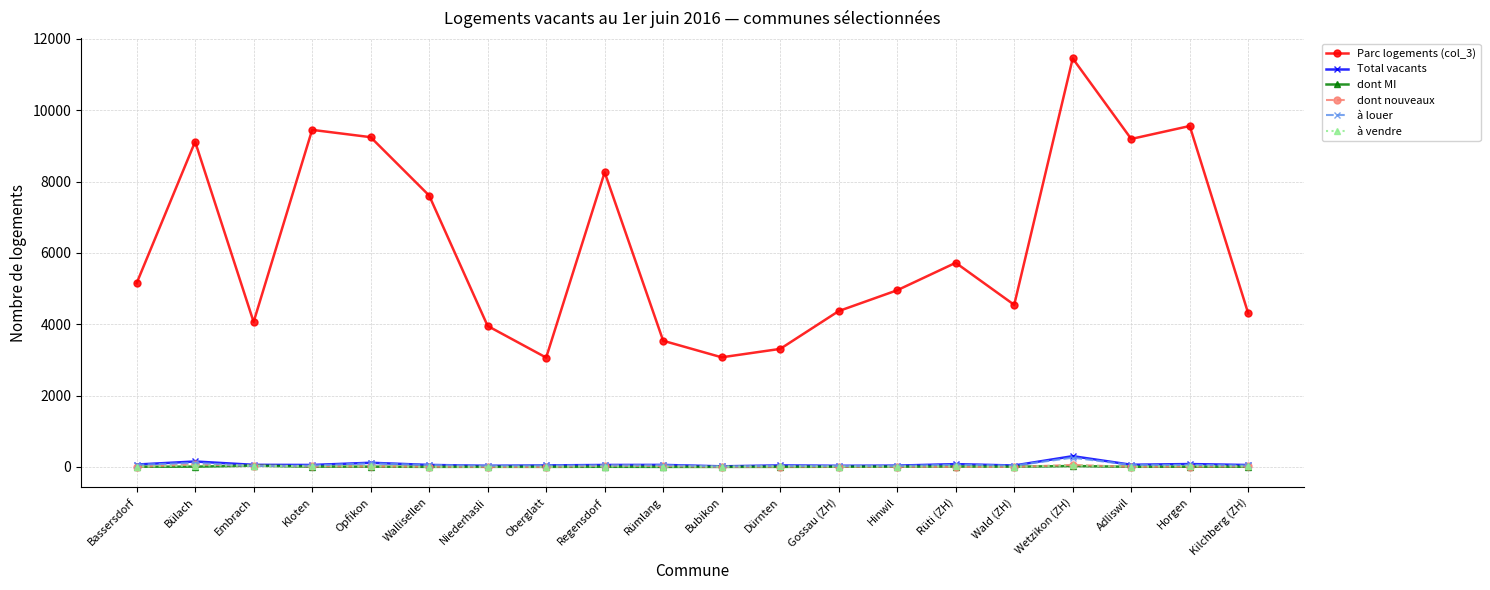

True or false: Total vacants and Parc logements (col_3) cross at least once.

False